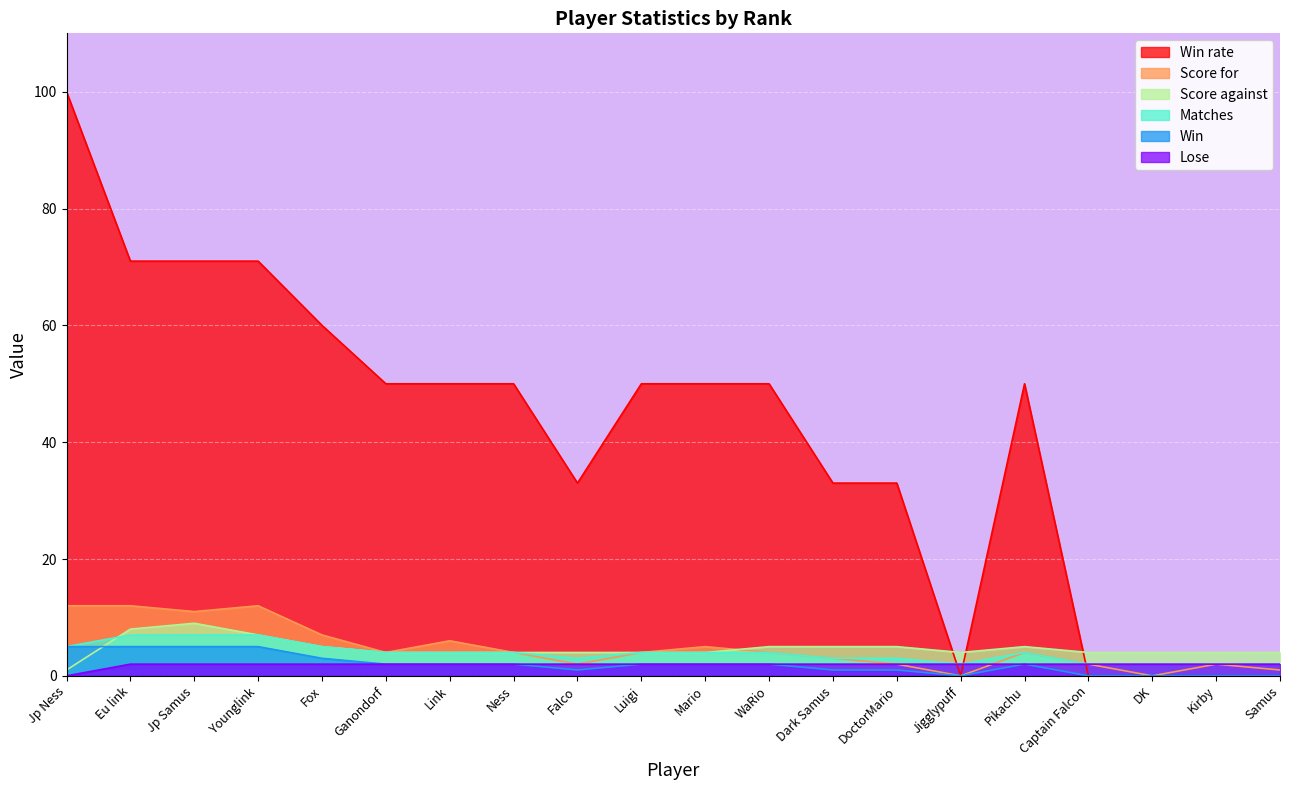

Which series has the widest spread of values?

Win rate